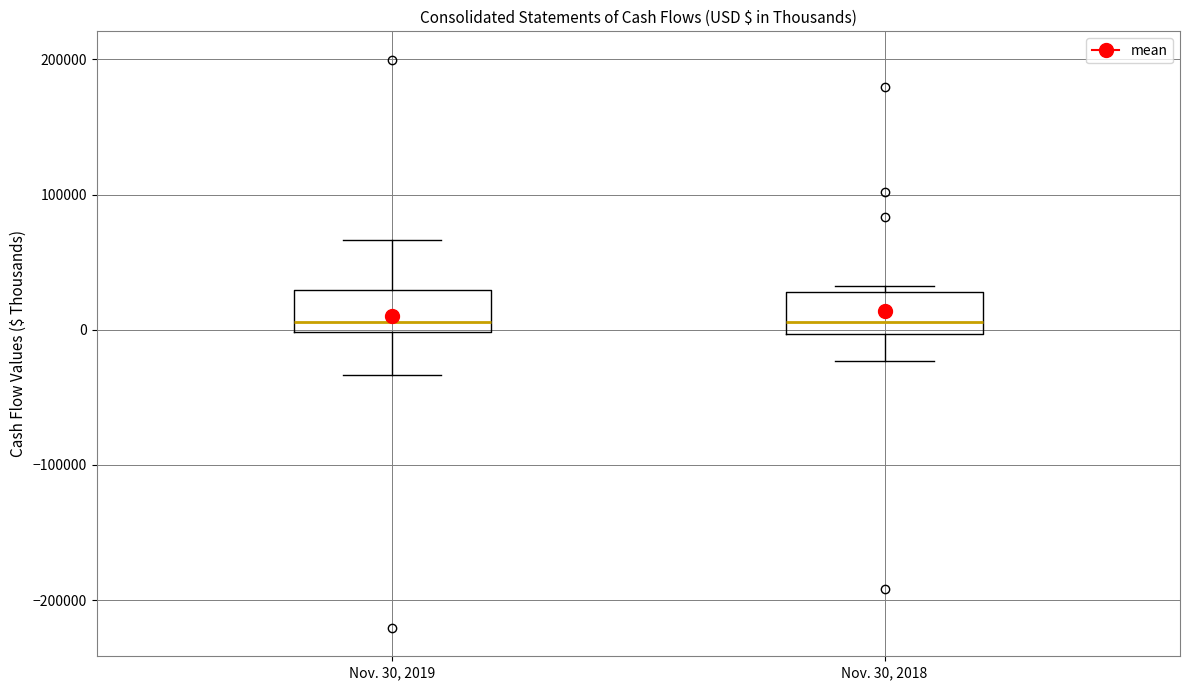

Reading left to right, read every box against the y-axis: the position of its median line, the range the box covers, and the ends of its whiskers. The values are not printed on the chart, so give them approximately, as read against the axis.

Nov. 30, 2019: median 10000, box 0 to 30000, whiskers -30000 to 70000
Nov. 30, 2018: median 10000, box 0 to 30000, whiskers -20000 to 30000 (just above the box's upper edge)